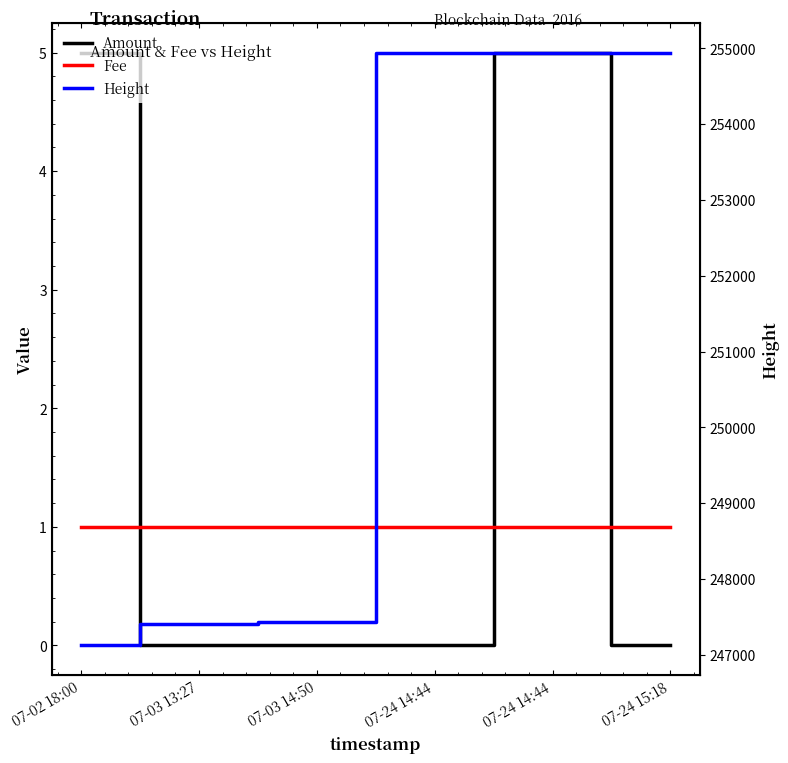

At which label does Amount reach its minimum?

07-03 13:27